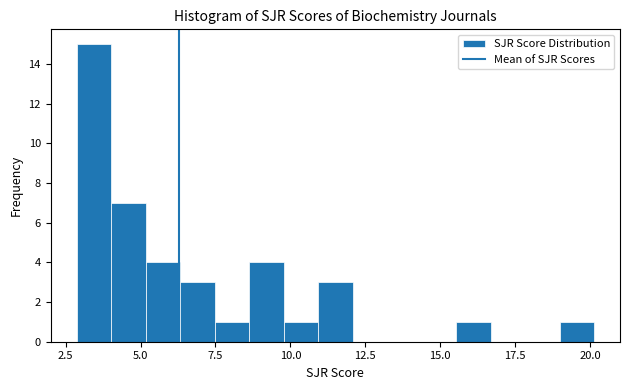

Read against the x-axis, roughly where is the centre of the tallest bar?

3.5